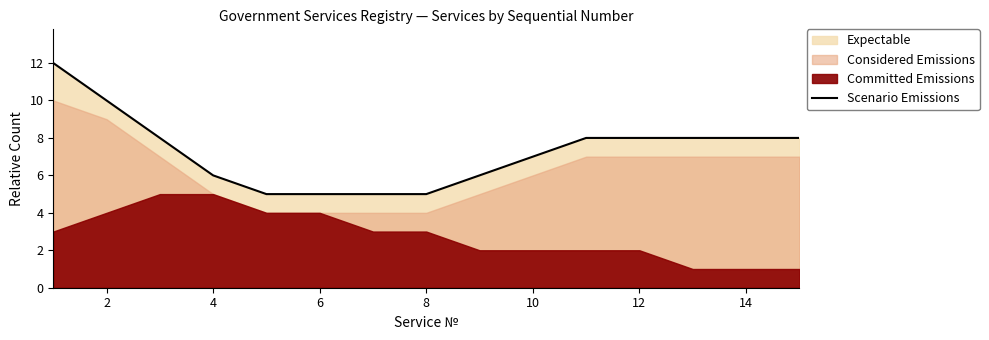

What value does the Scenario Emissions series have at 14?

8